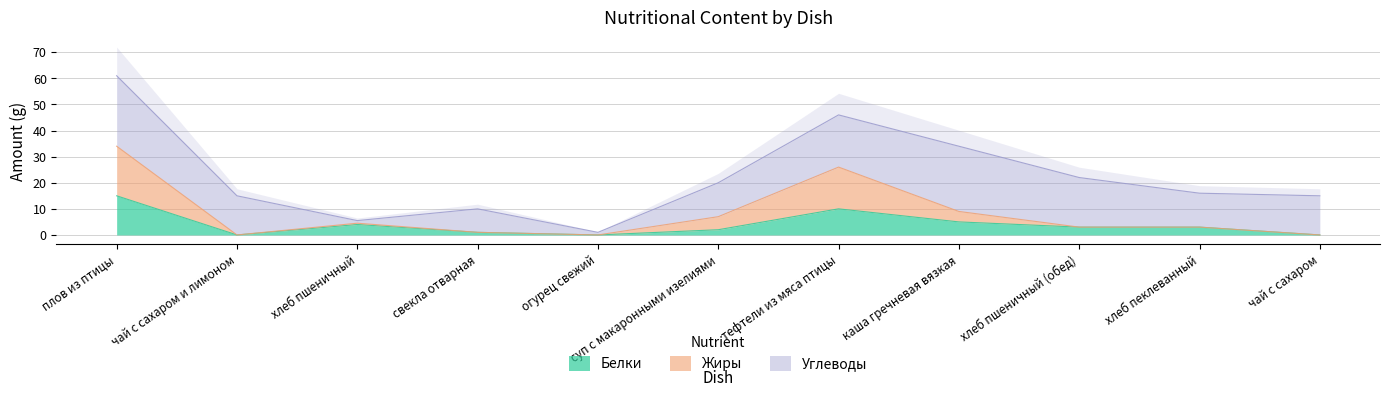

At which category is the sum across all series the highest?

плов из птицы